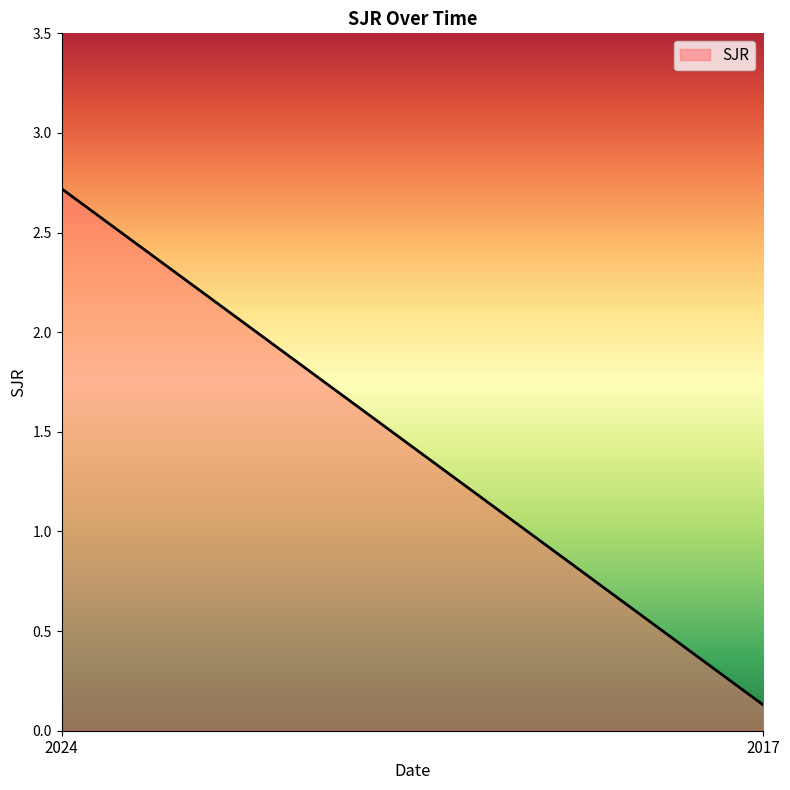

Which has a higher value, 2017 or 2024?

2024